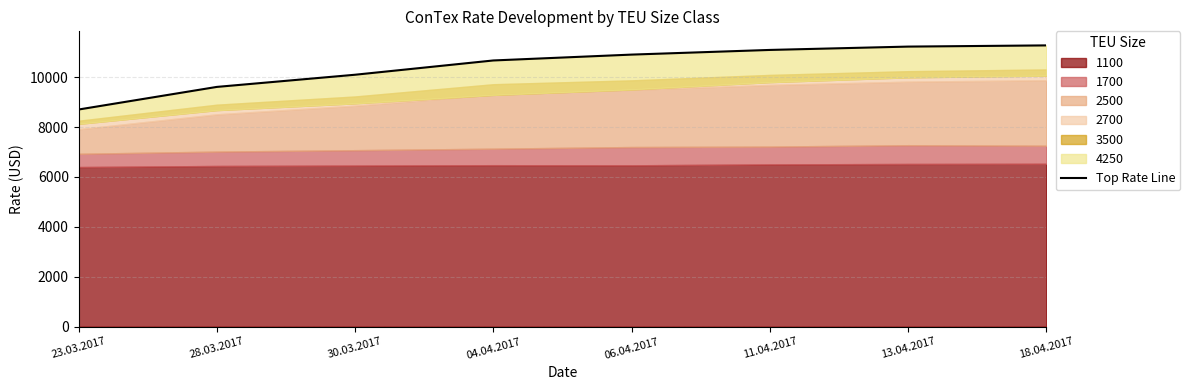

How many values exceed 10905?

3